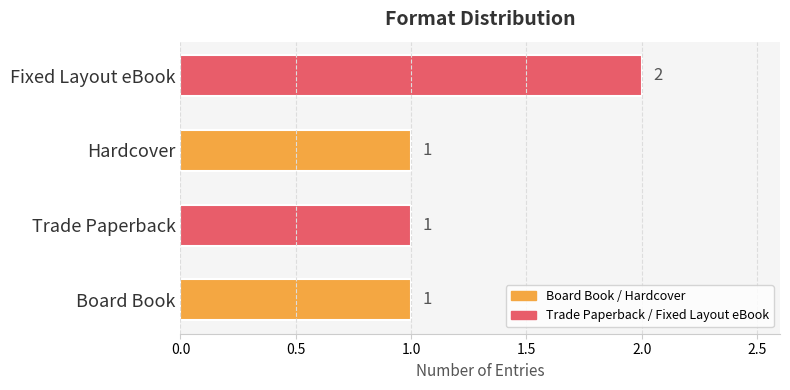

Is it true that the value at Board Book is 2?

False